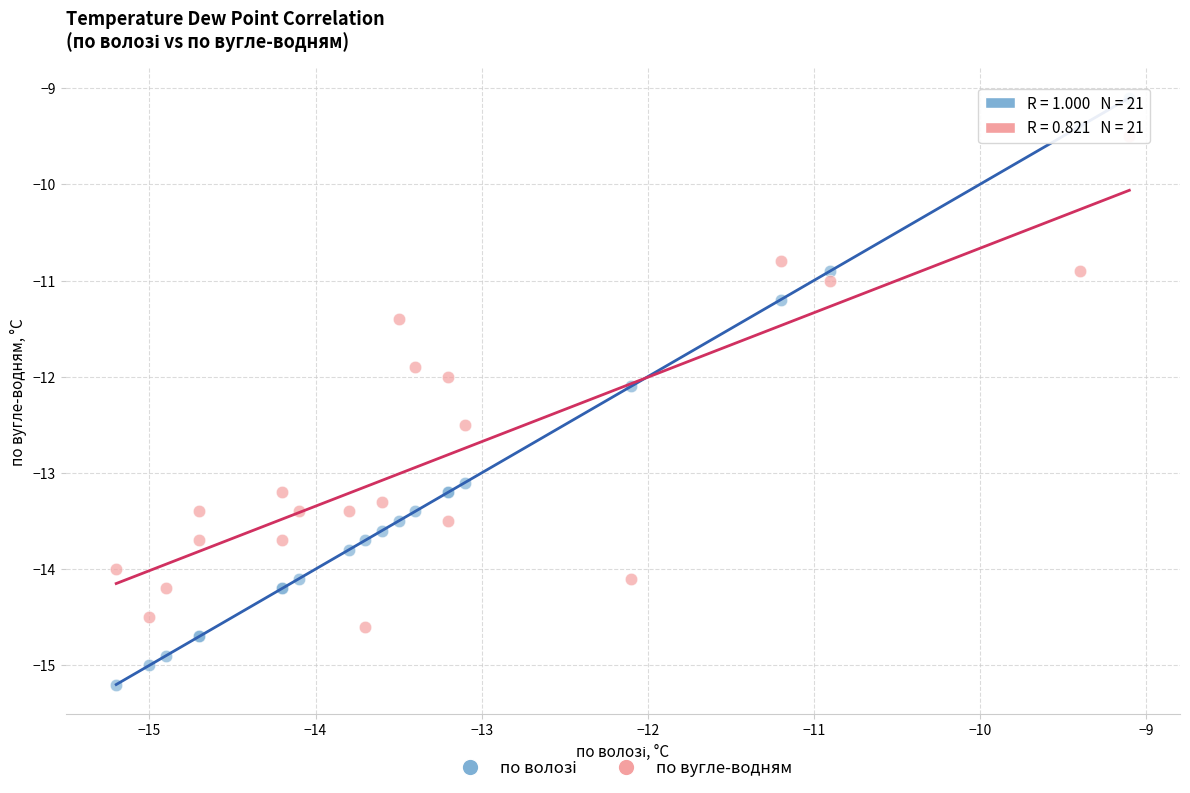

What is the X range (max minus min) for the scatter plot?

6.1